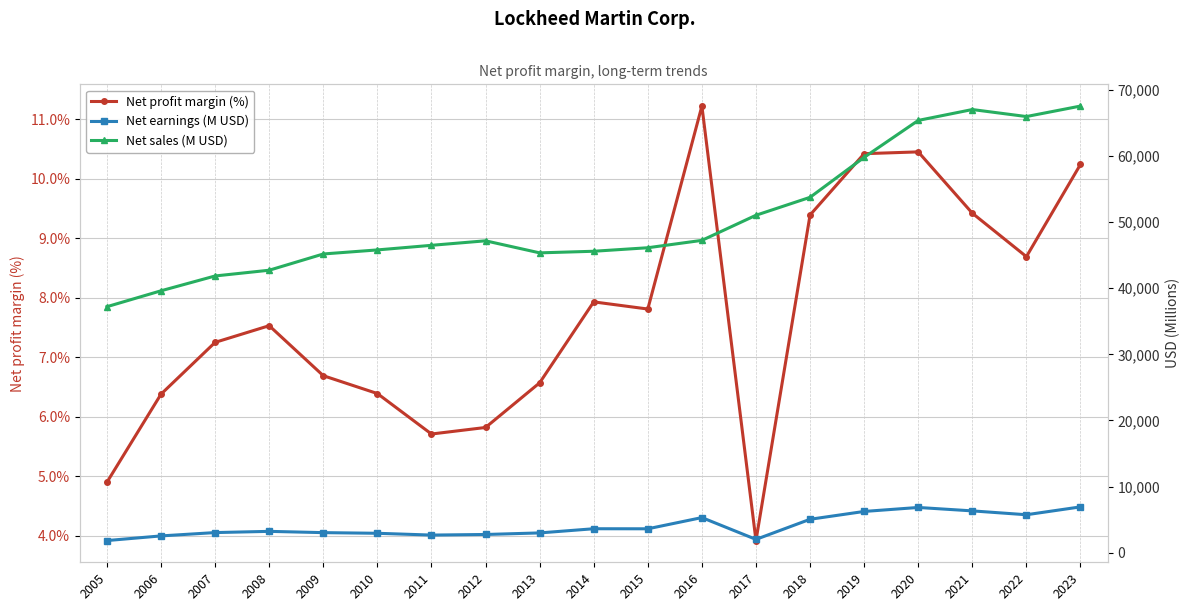

The Net earnings (M USD) series shows 3370.0 at 2023. True or false?

False